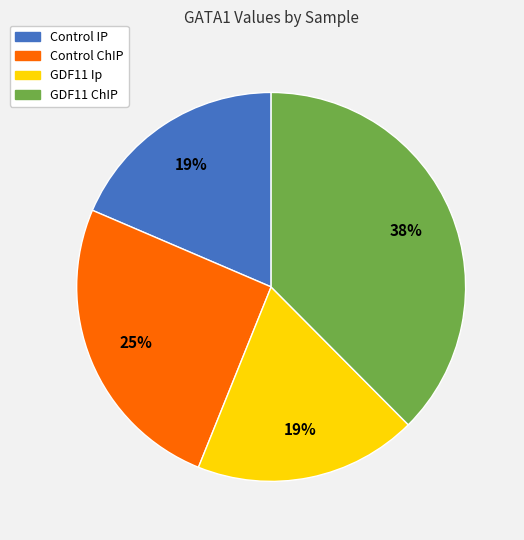

How many slices are in this pie chart?

4